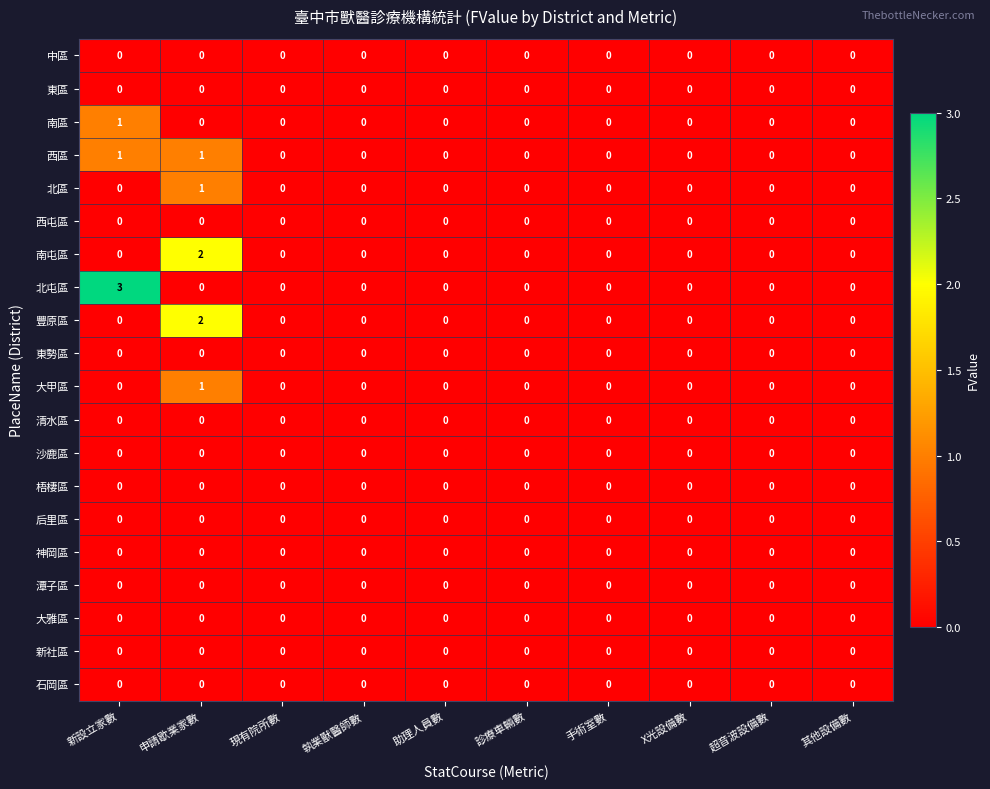

At which category is the sum across all series the highest?

申請歇業家數